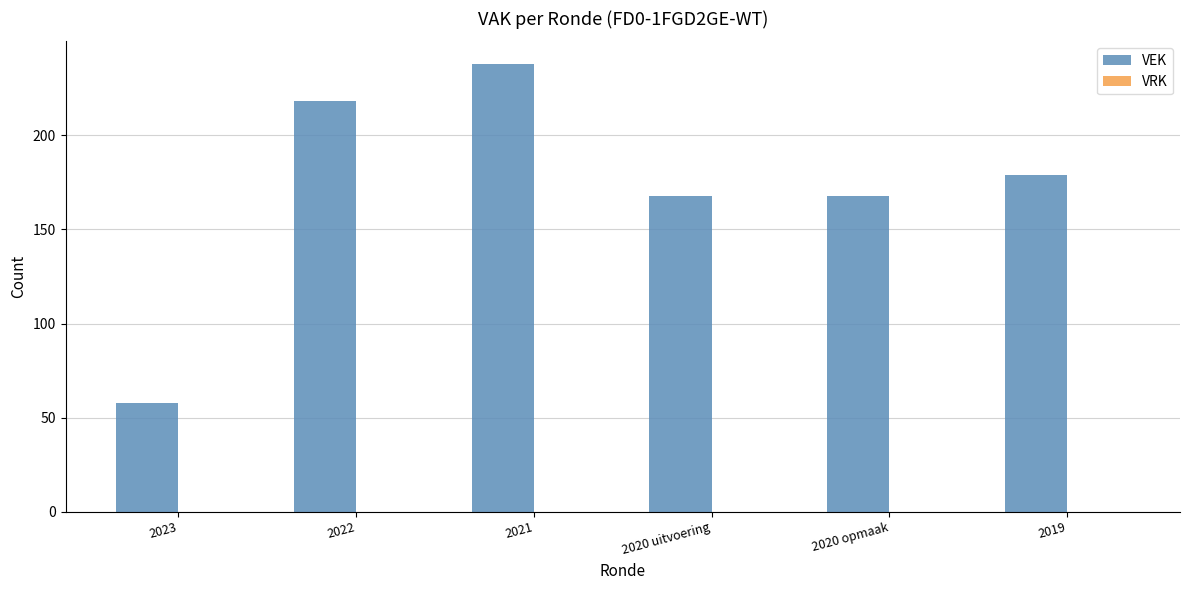

Are the bars grouped side by side (vs. stacked)?

No